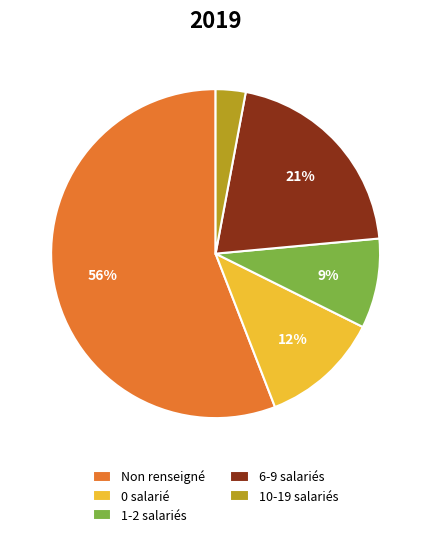

Is it true that 1-2 salariés is 9% of the pie?

True